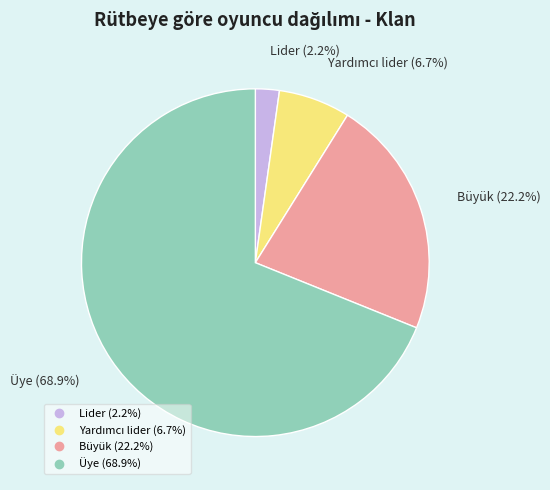

What is the ratio of the value at Üye to the value at Büyük?

3.1